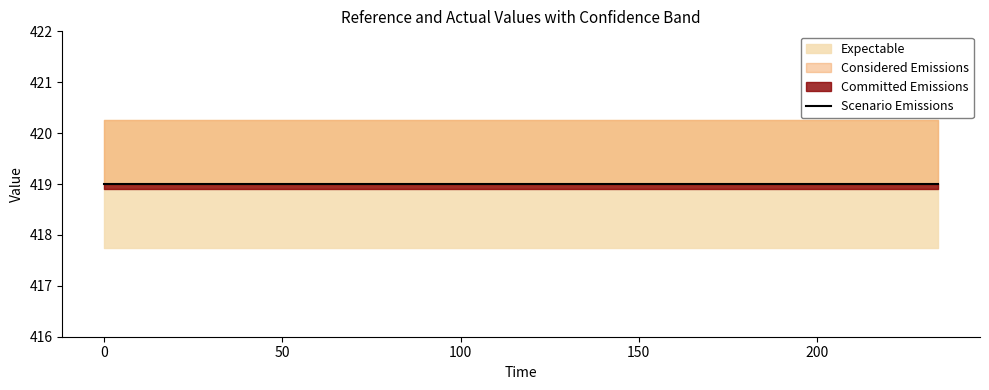

How many categories are shown in the chart?

40